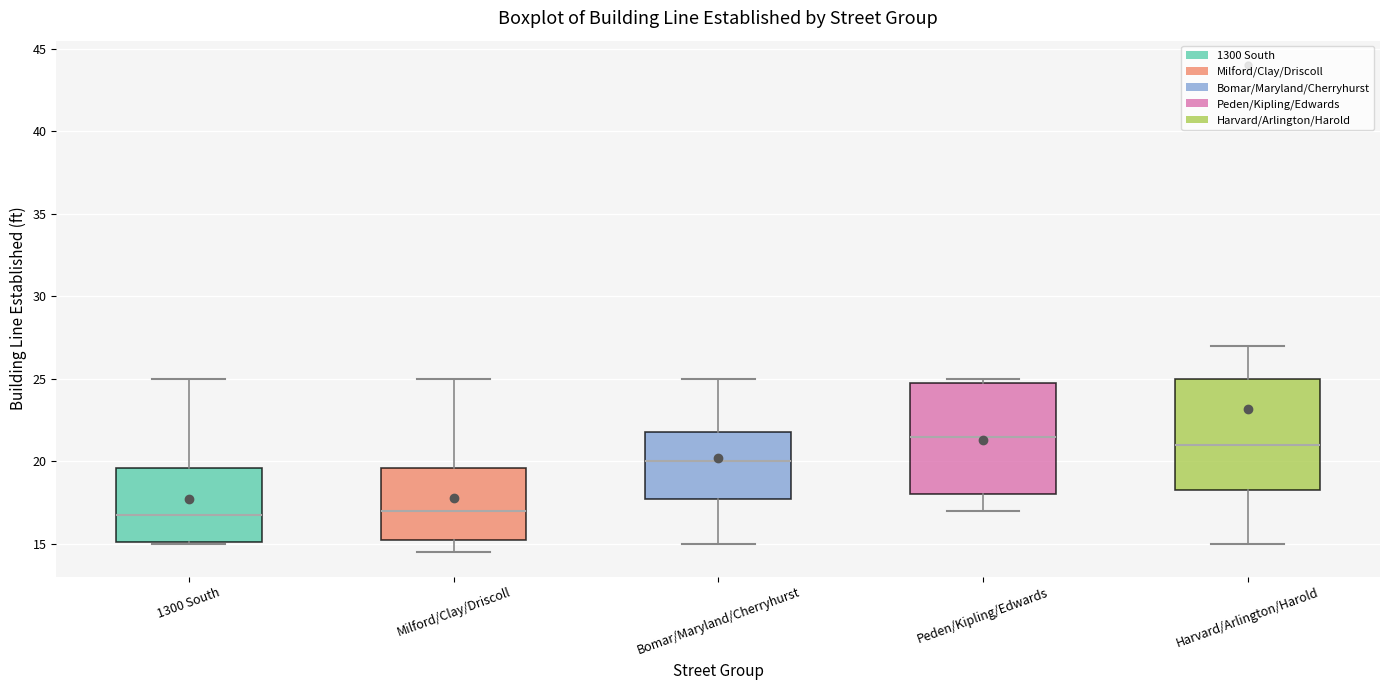

Reading left to right, read every box against the y-axis: the position of its median line, the range the box covers, and the ends of its whiskers. The values are not printed on the chart, so give them approximately, as read against the axis.

1300 South: median 17.0, box 15.0 to 19.5, whiskers 15.0 to 25.0
Milford/Clay/Driscoll: median 17.0, box 15.5 to 19.5, whiskers 14.5 to 25.0
Bomar/Maryland/Cherryhurst: median 20.0, box 18.0 to 22.0, whiskers 15.0 to 25.0
Peden/Kipling/Edwards: median 21.5, box 18.0 to 25.0, whiskers 17.0 to 25.0 (just above the box's upper edge)
Harvard/Arlington/Harold: median 21.0, box 18.5 to 25.0, whiskers 15.0 to 27.0